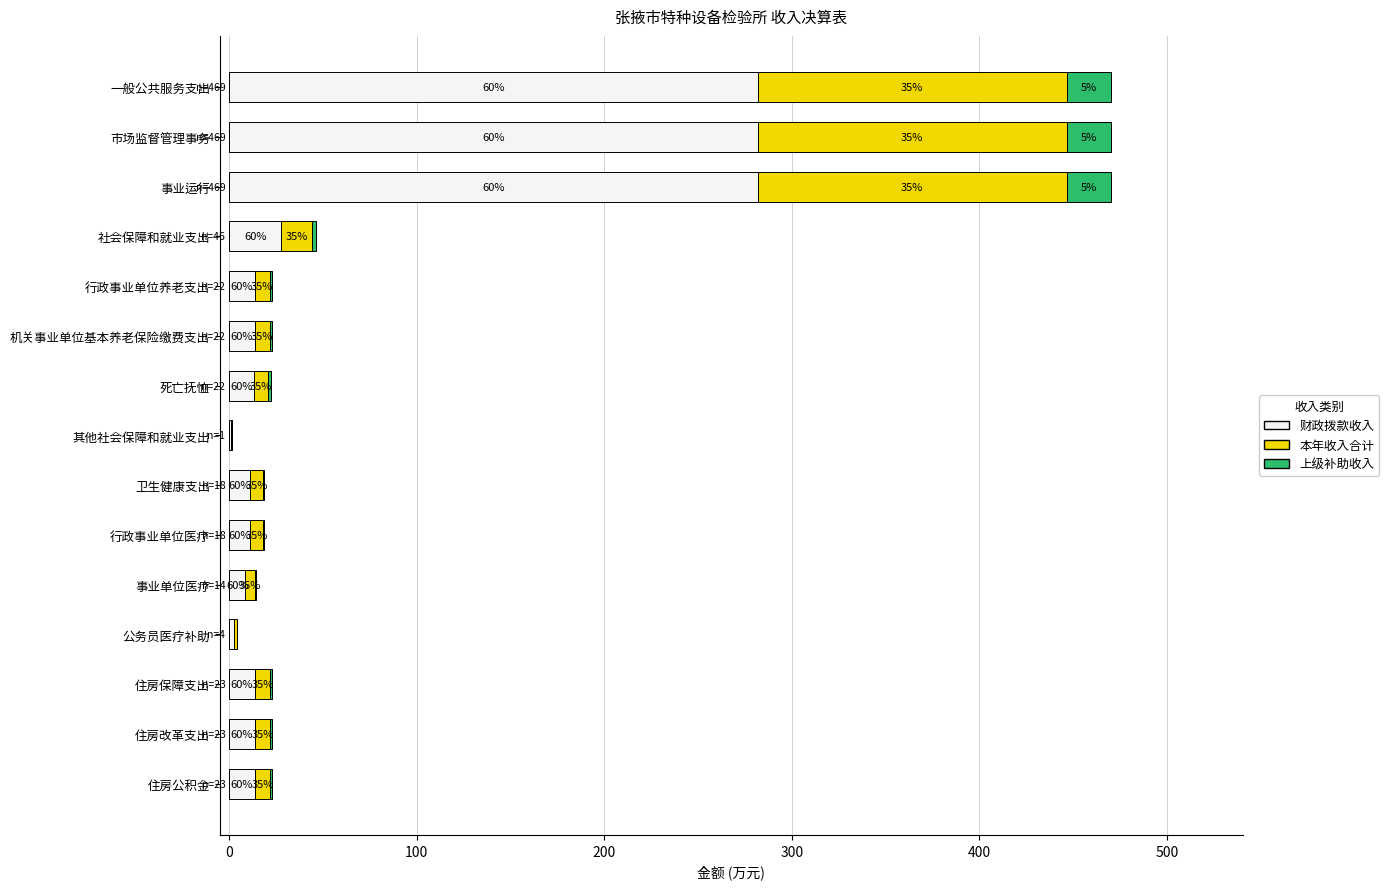

What are all the series names shown in the legend?

财政拨款收入, 本年收入合计, 上级补助收入